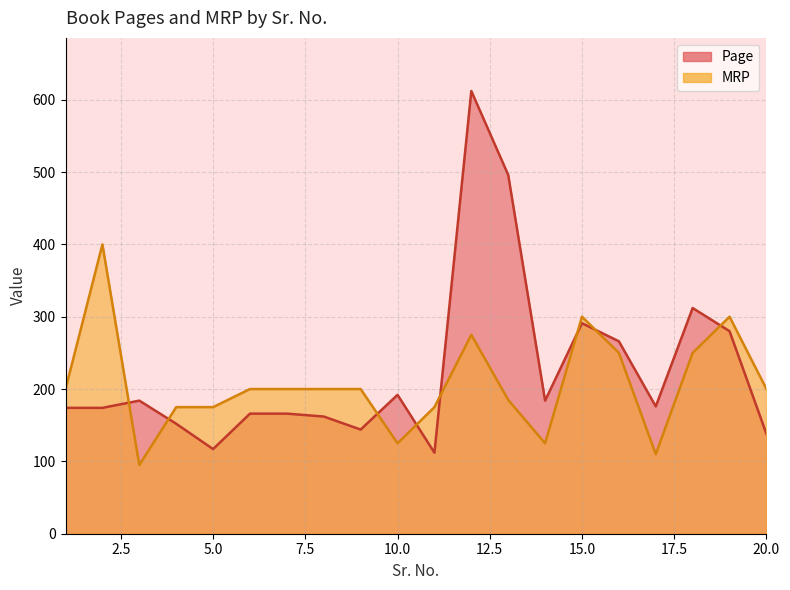

True or false: Page and MRP intersect in this chart.

True